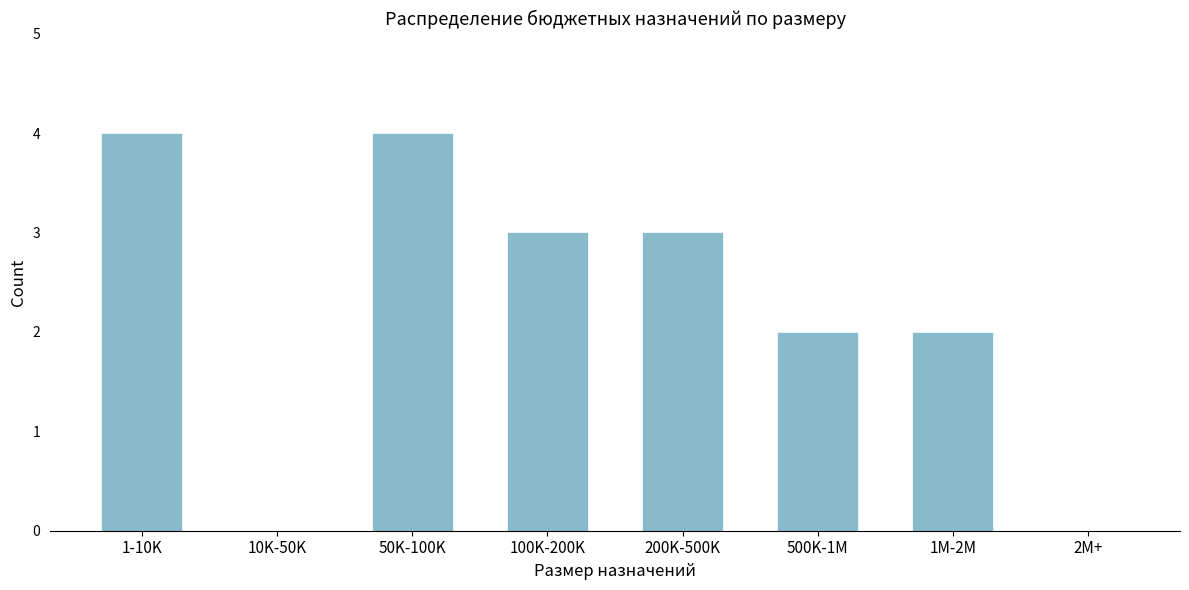

Reading left to right, list all the values displayed in this chart.

1-10K=4	10K-50K=0	50K-100K=4	100K-200K=3	200K-500K=3	500K-1M=2	1M-2M=2	2M+=0